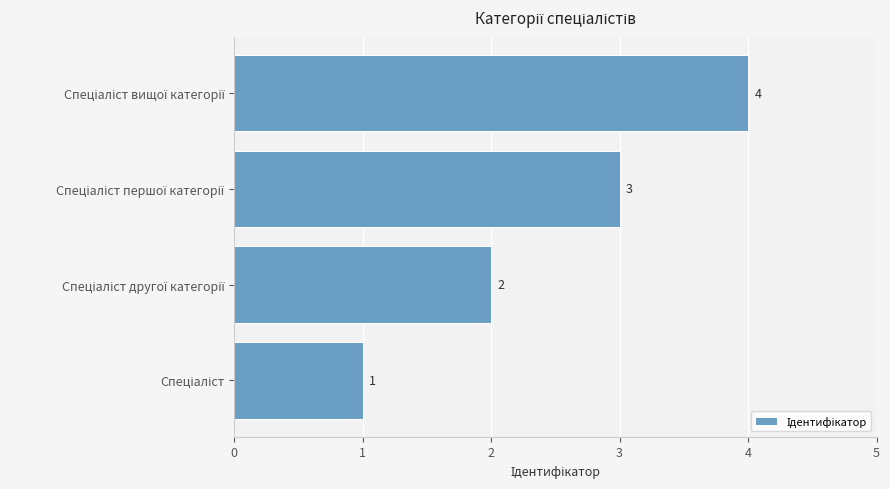

How many series are shown in this chart?

1